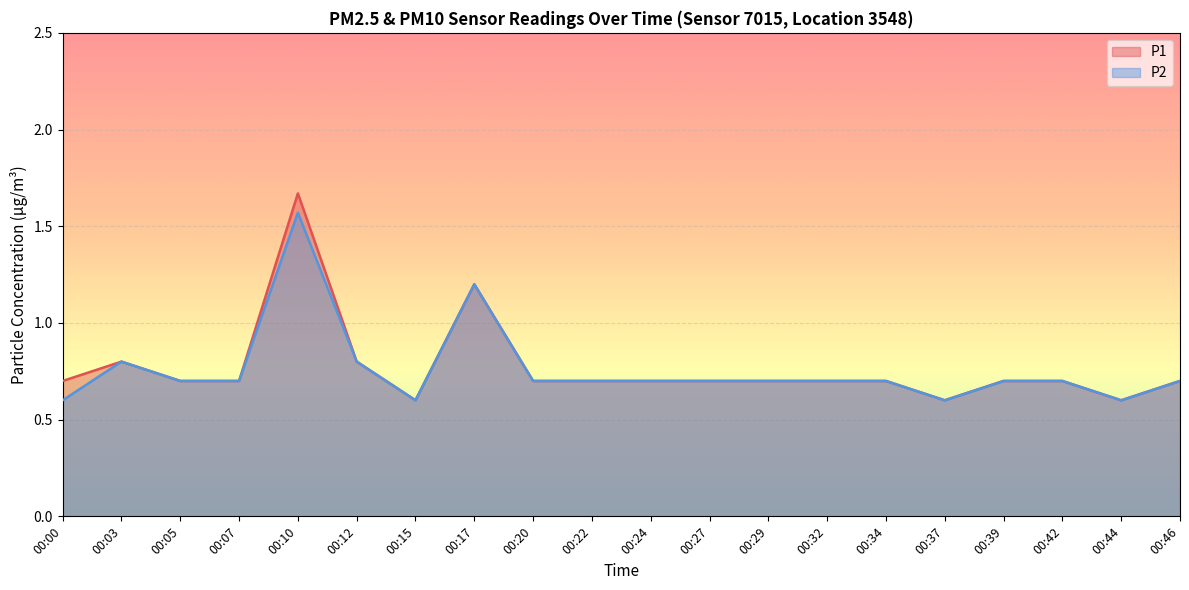

Does the chart display data point markers on the line(s)?

No